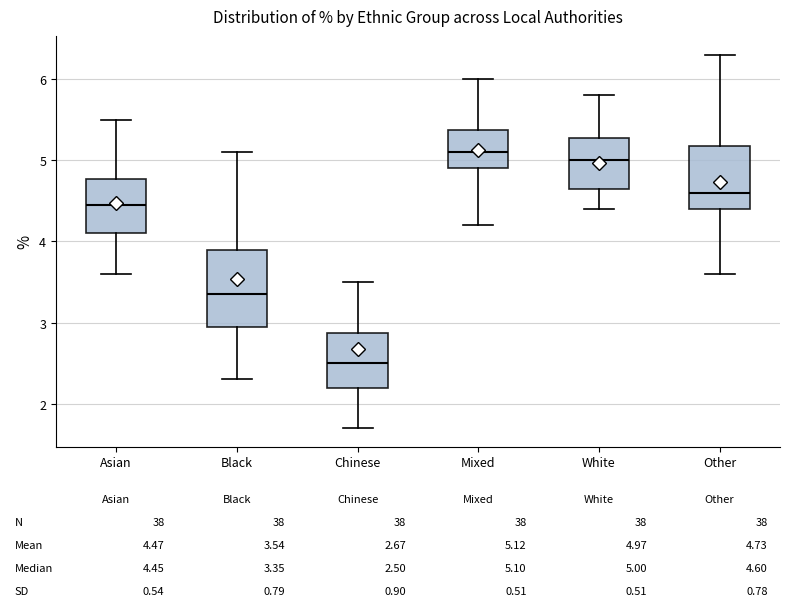

Comparing the boxes themselves (not the whiskers), which one is the tallest?

Black